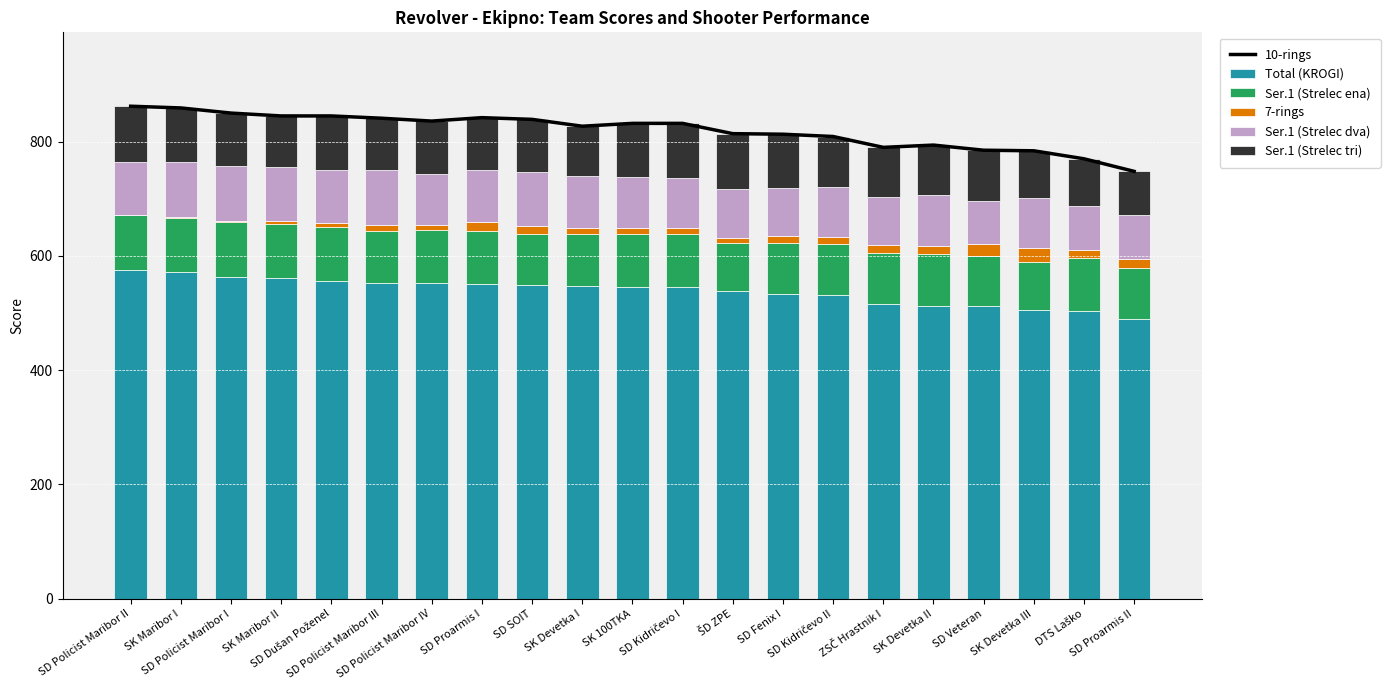

At which category does the chart reach its minimum across all series?

SD Policist Maribor II